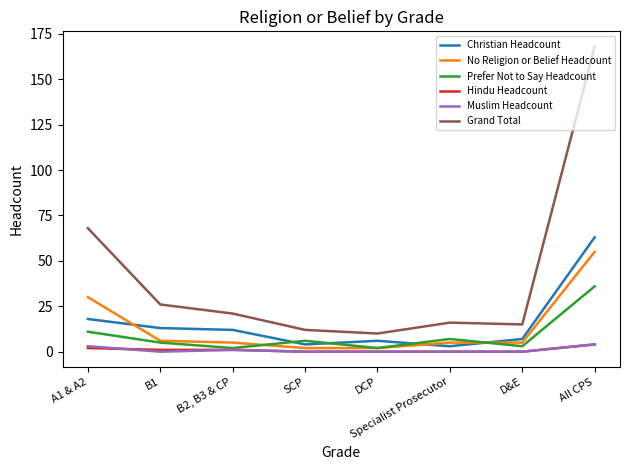

True or false: Hindu Headcount and No Religion or Belief Headcount intersect in this chart.

False